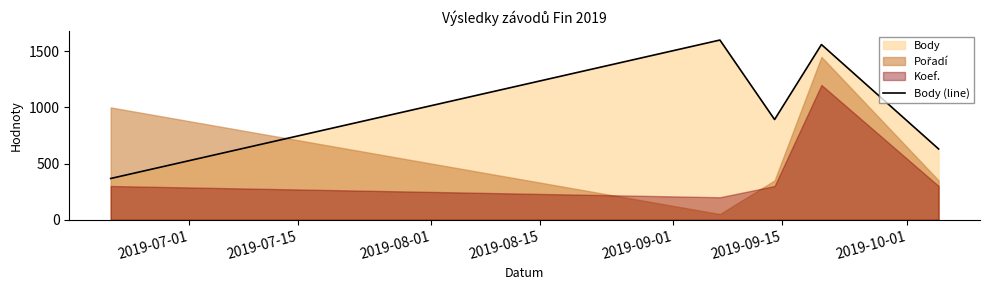

What is the lowest value of the Body (line) series?

367